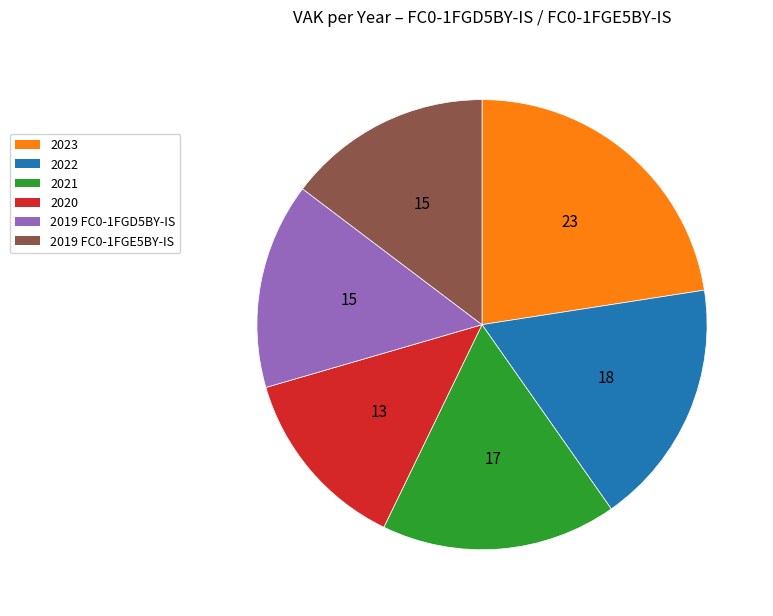

What is the largest slice in the pie chart?

2023